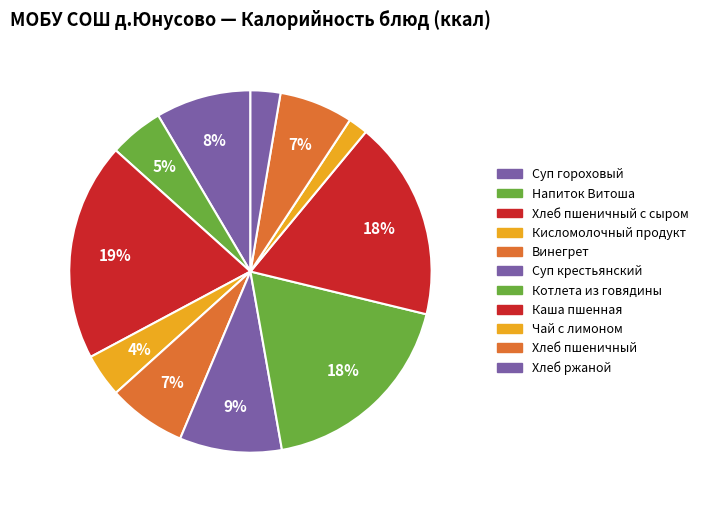

Rank the categories by value from highest to lowest.

Хлеб пшеничный с сыром, Котлета из говядины, Каша пшенная, Суп крестьянский, Суп гороховый, Винегрет, Хлеб пшеничный, Напиток Витоша, Кисломолочный продукт, Хлеб ржаной, Чай с лимоном